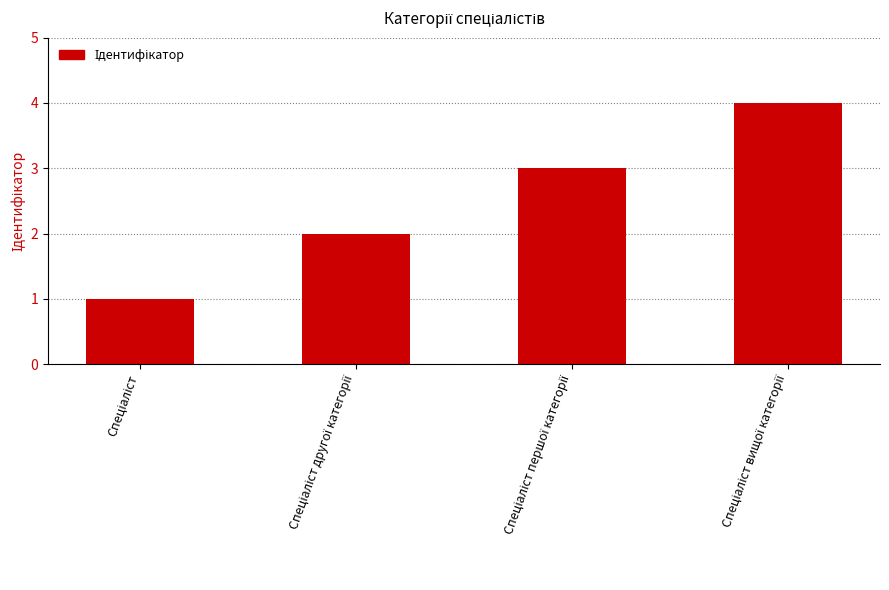

What is the difference between the maximum and minimum values?

3